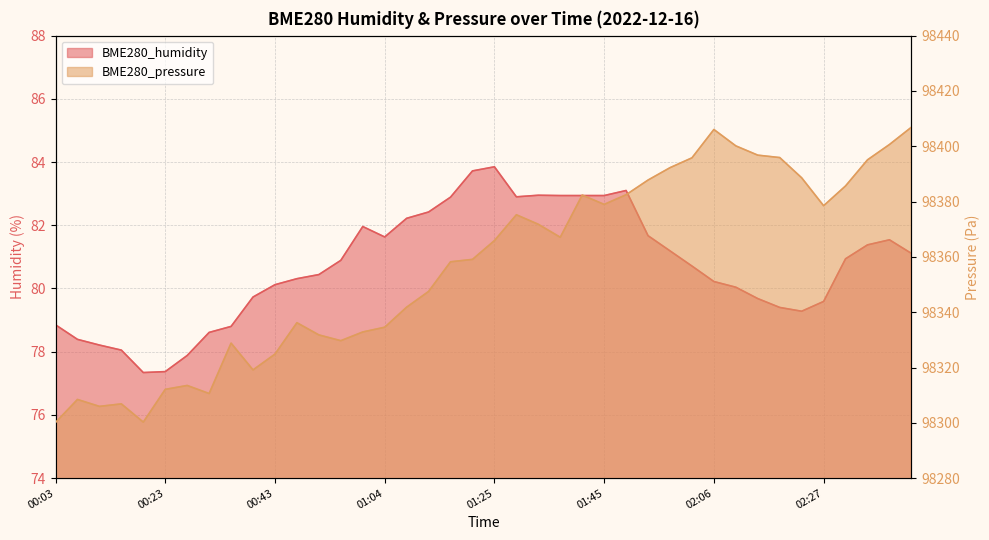

Which series has the largest range (max minus min)?

BME280_pressure_norm